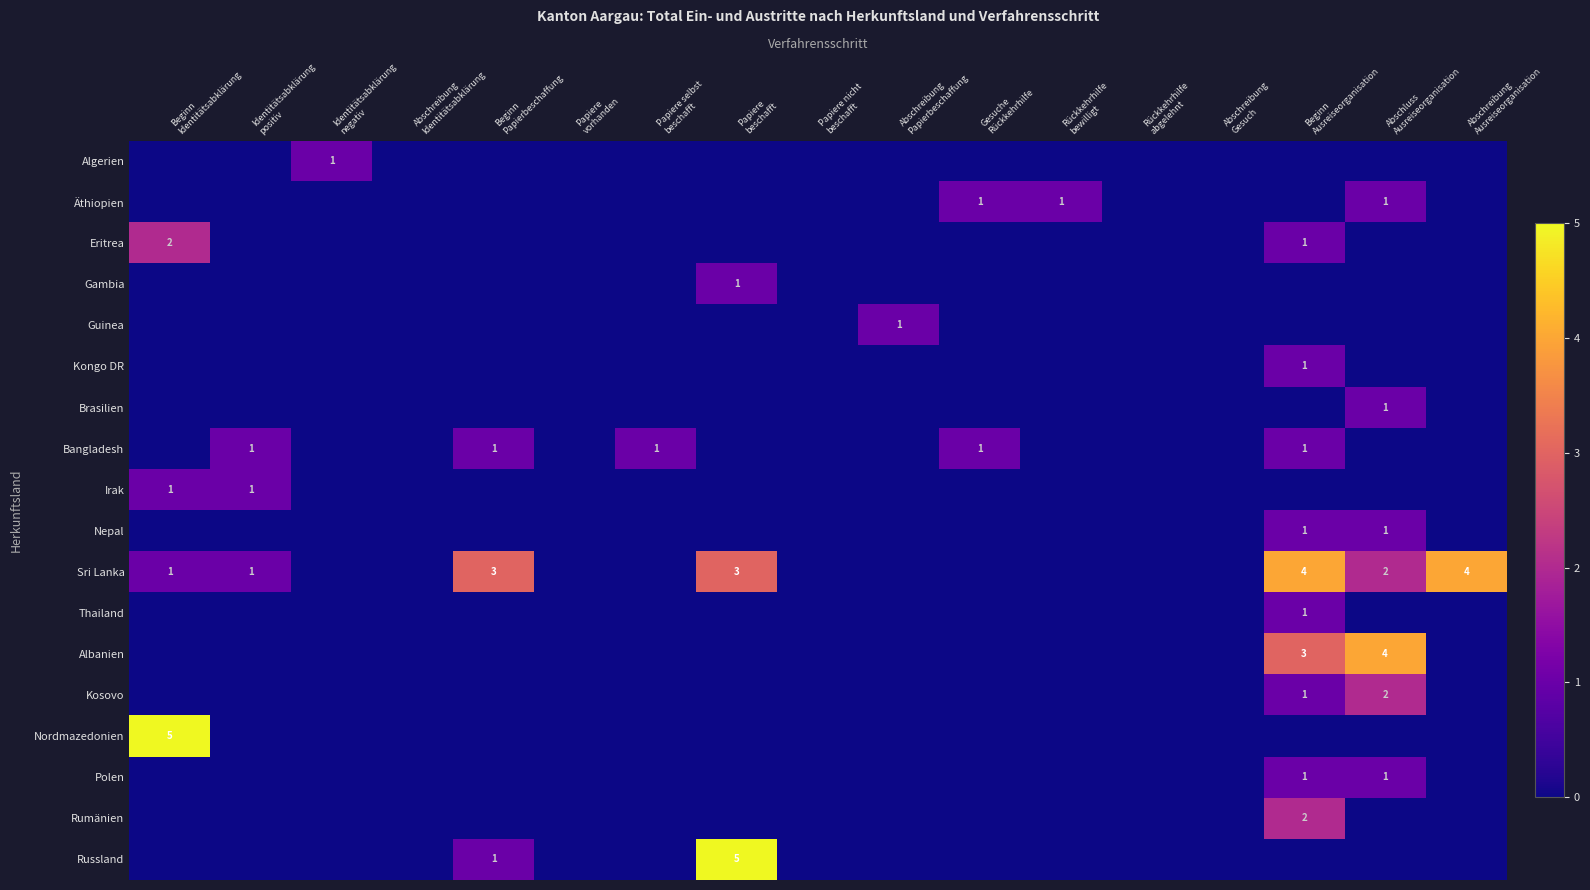

What is the difference between the Russland values at Beginn Papierbeschaffung and Abschreibung Gesuch?

1